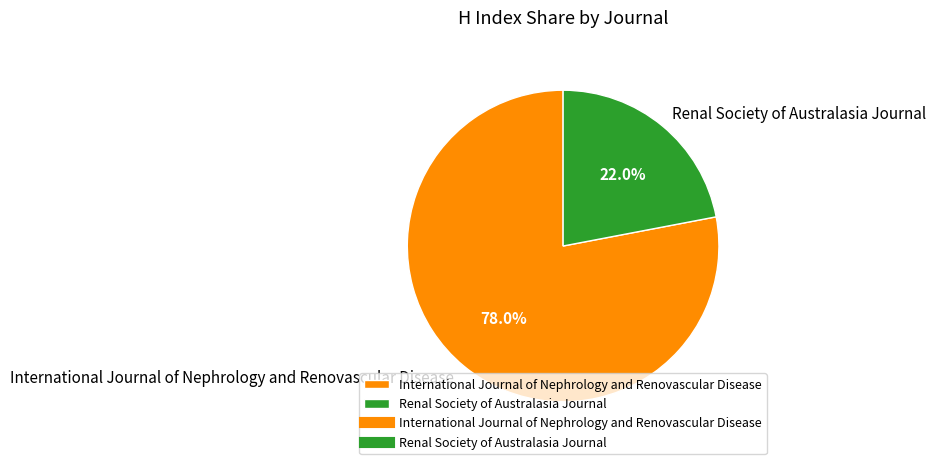

Between International Journal of Nephrology and Renovascular Disease and Renal Society of Australasia Journal, which is larger?

International Journal of Nephrology and Renovascular Disease